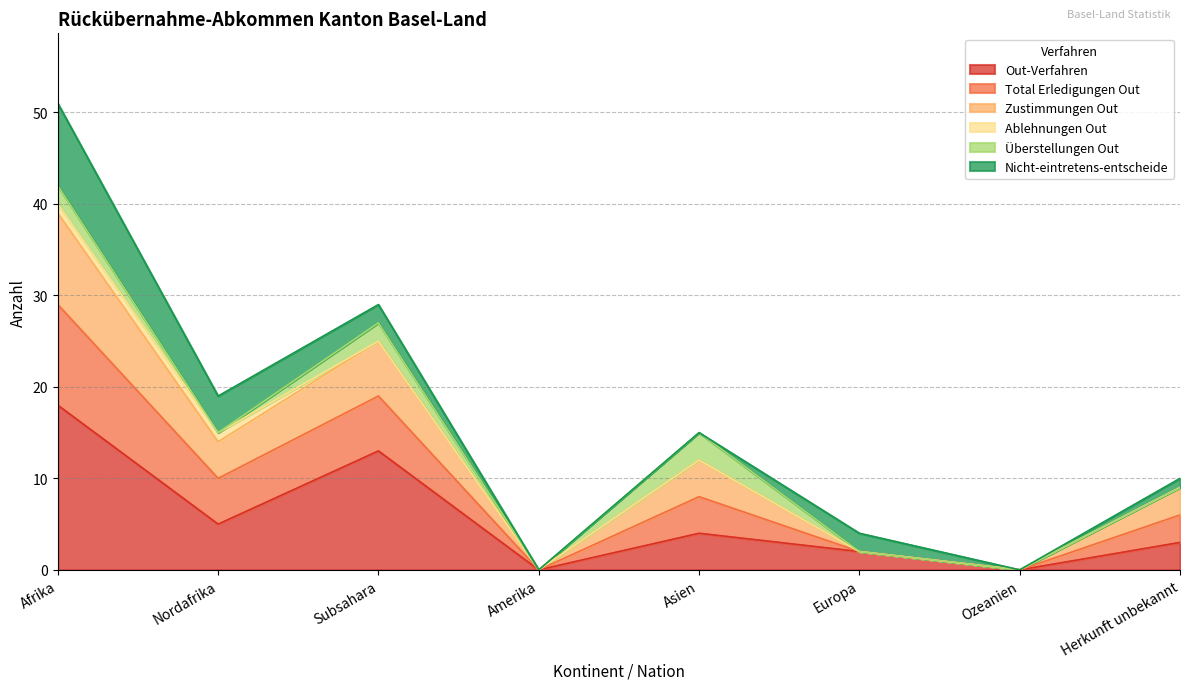

At which label does Total Erledigungen Out first exceed 12?

Afrika